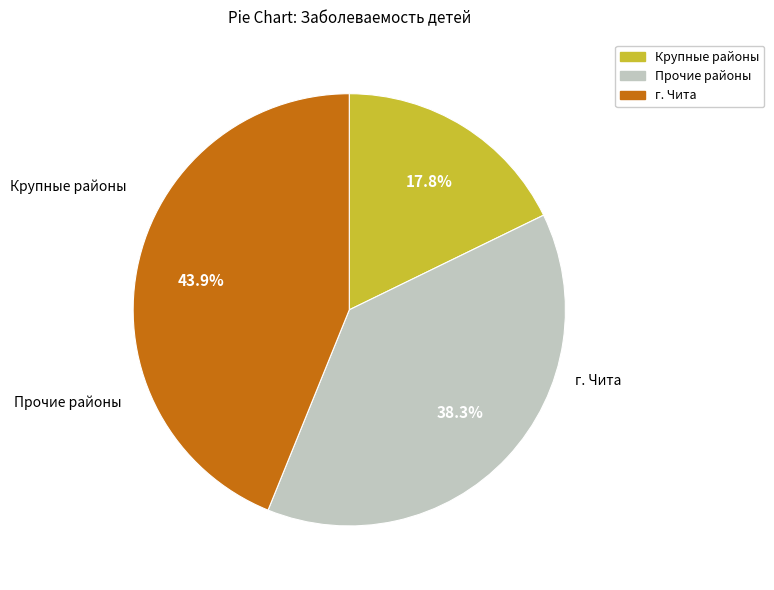

Is there a majority slice in this chart?

No